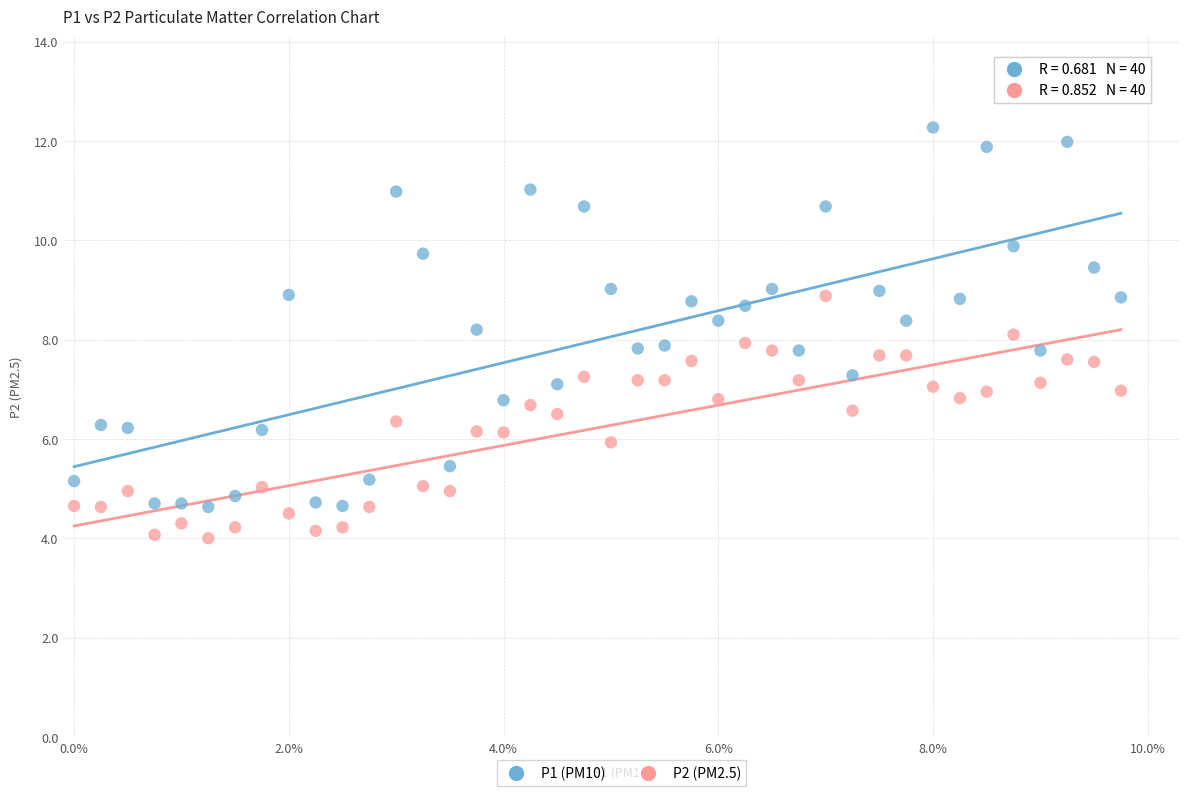

Which series has the largest Y range (max minus min)?

P1 (PM10)